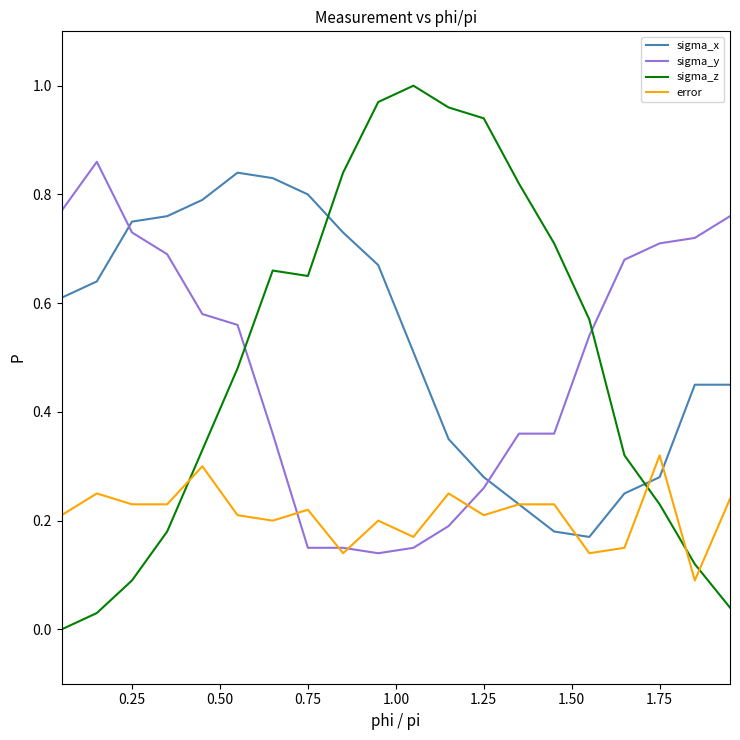

Rank the series by their maximum value, from highest to lowest.

sigma_z, sigma_y, sigma_x, error